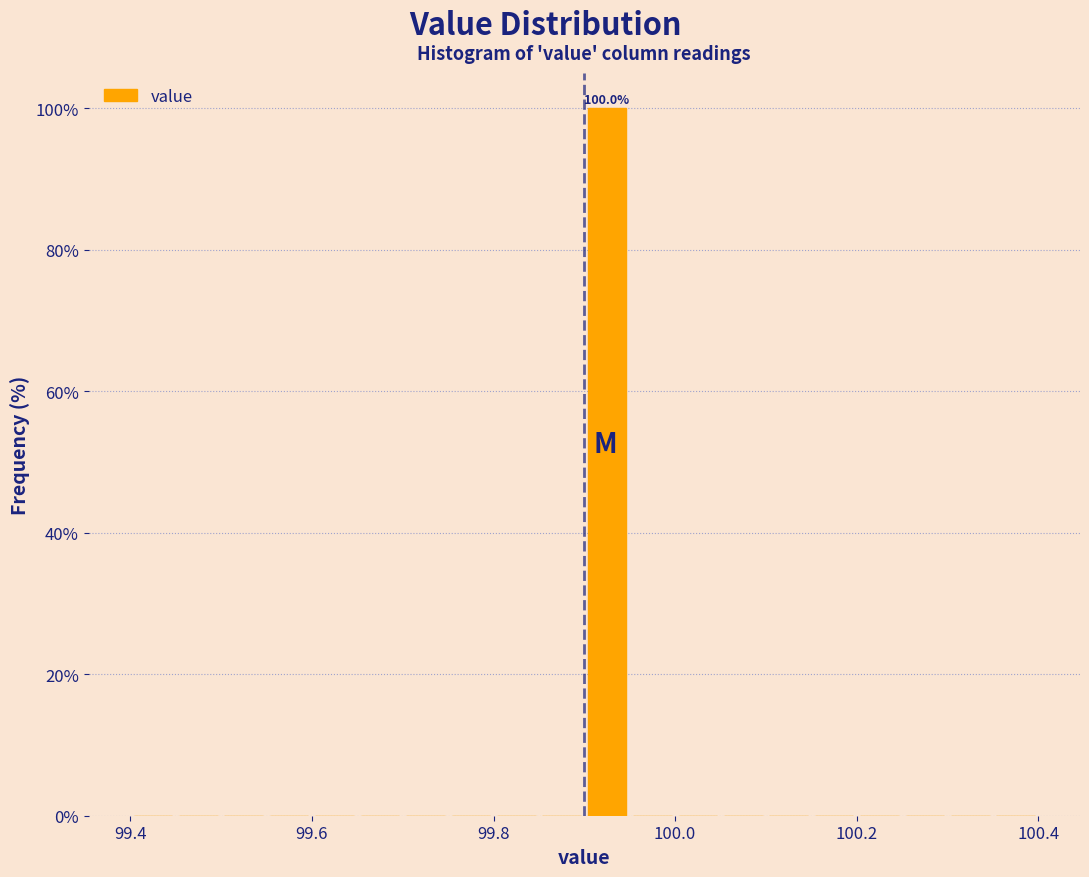

Read against the x-axis, roughly where is the centre of the tallest bar?

99.92